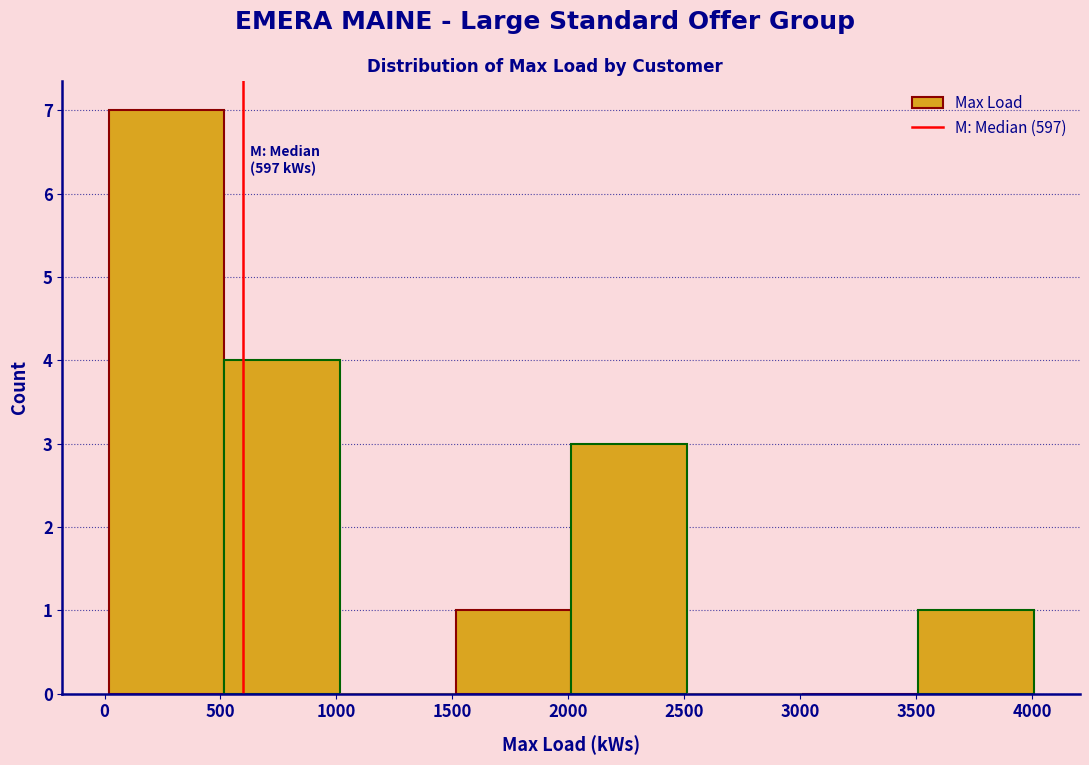

Which range on the x-axis has the tallest bar?

0 to 500